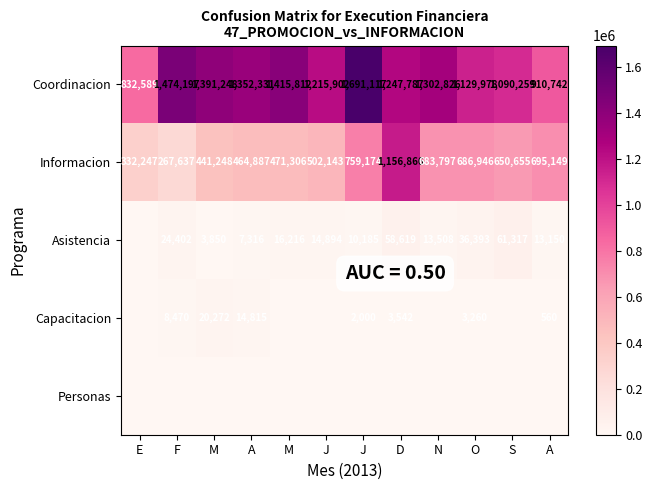

True or false: Informacion has a value of 775826.3 at M.

False